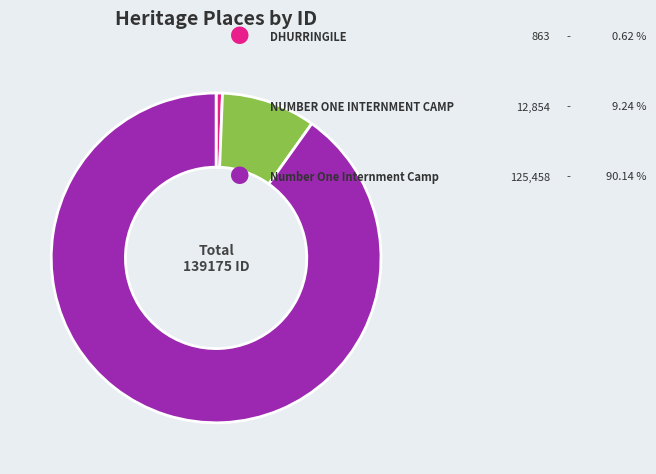

Is there a majority slice in this chart?

Yes